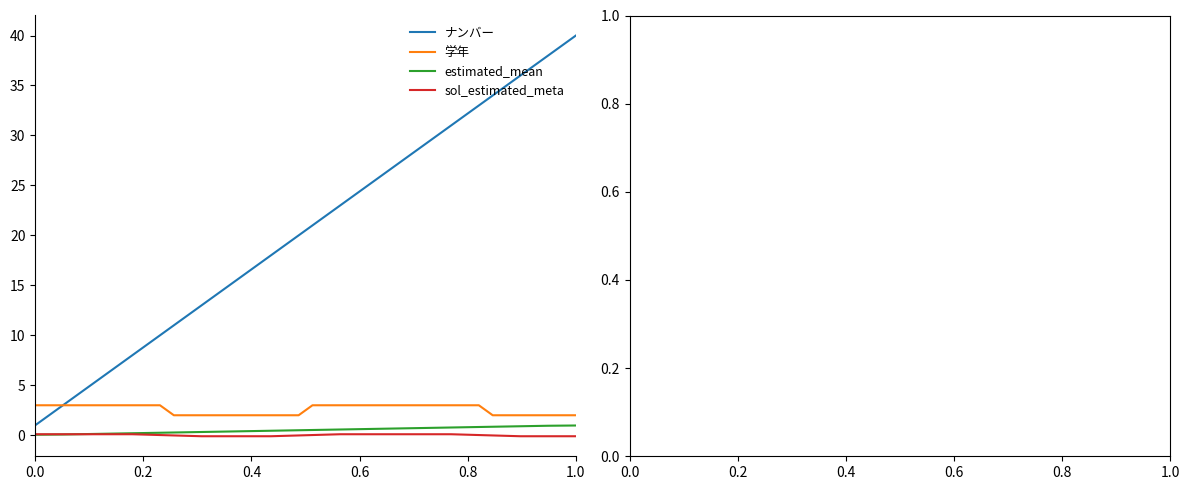

Which series has the widest spread of values?

ナンバー